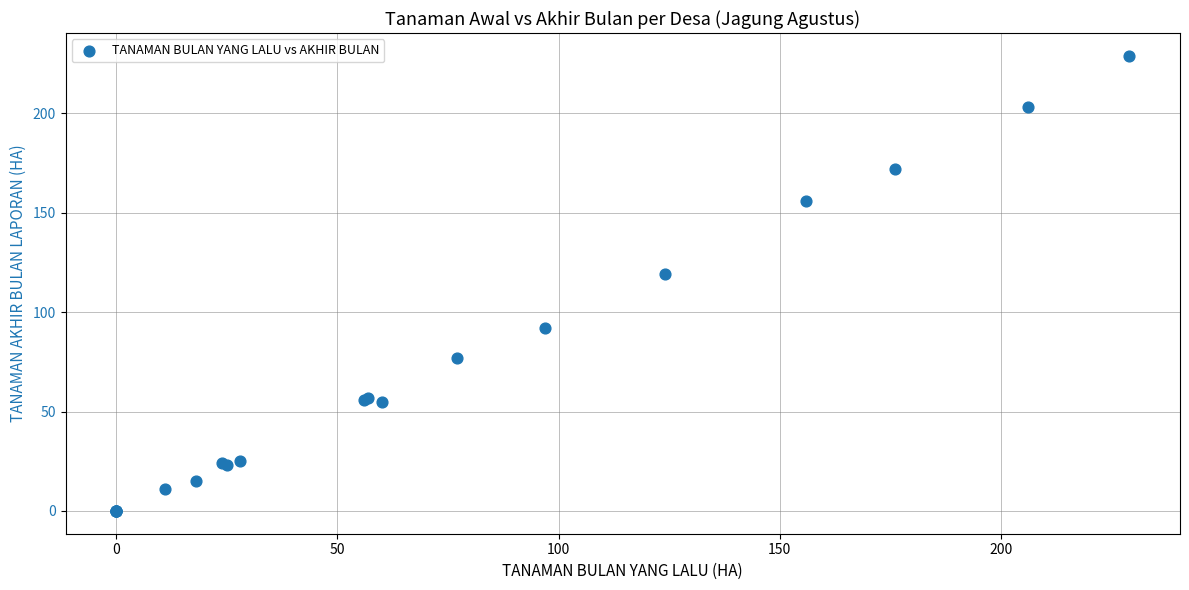

What Y value in the scatter plot is closest to 114?

119